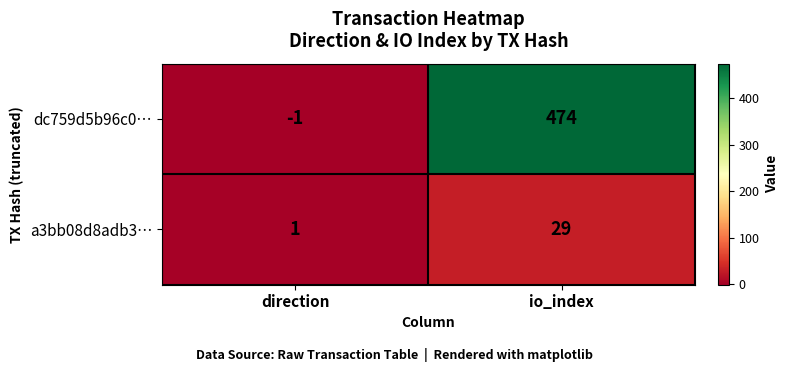

Reading left to right, extract all data points from this chart.

dc759d5b96c0…: -1	474
a3bb08d8adb3…: 1	29